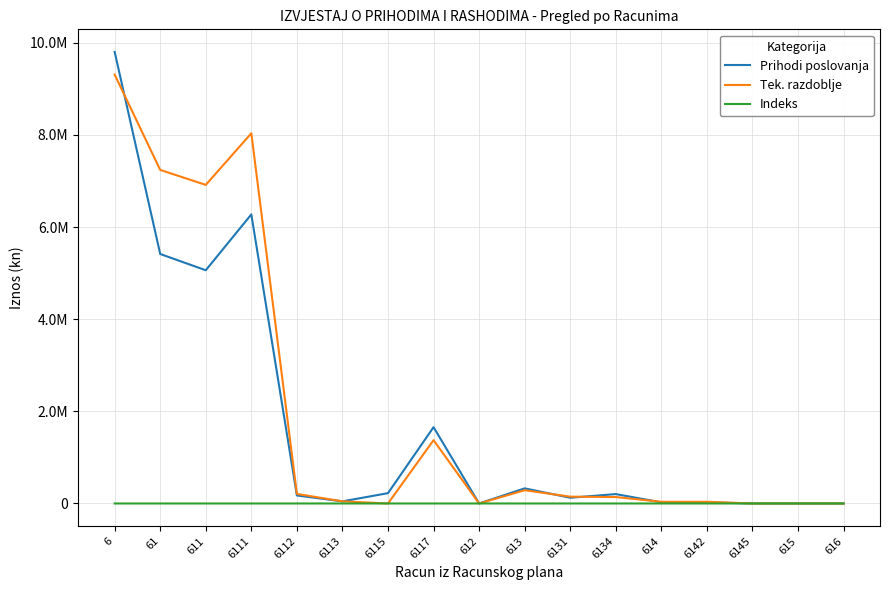

What is the sum of all Tek. razdoblje values?

33782940.0